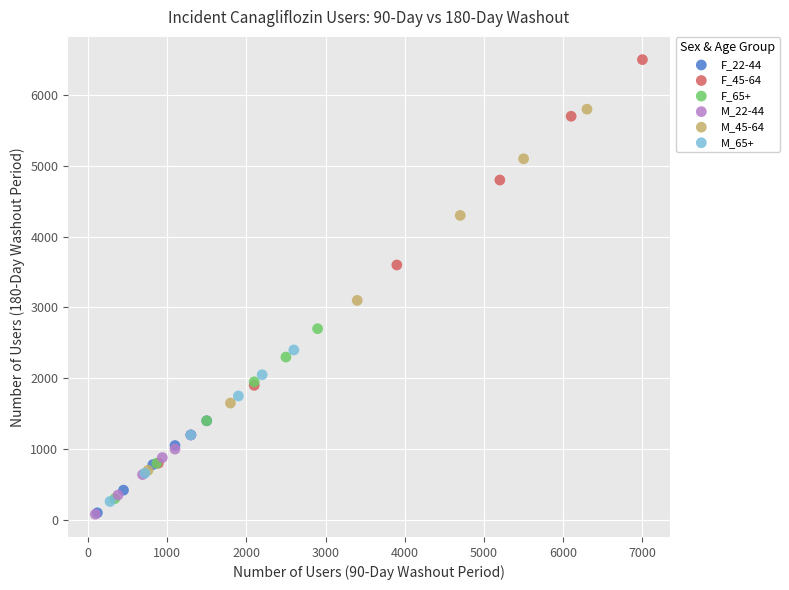

Which series reaches the maximum Y coordinate?

F_45-64